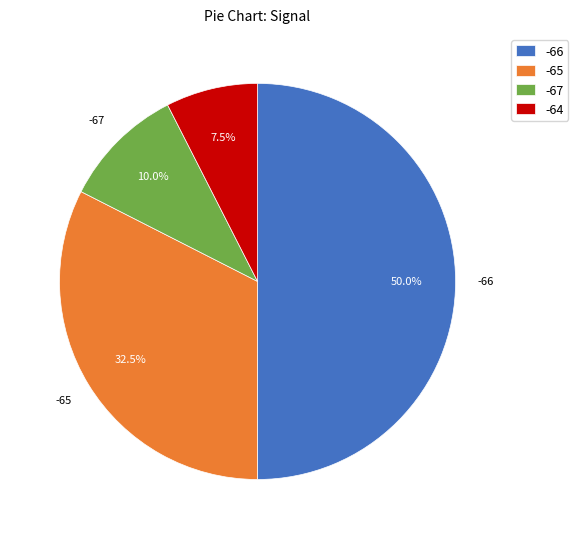

Approximately how many times larger is the value at -66 compared to -67?

5.0